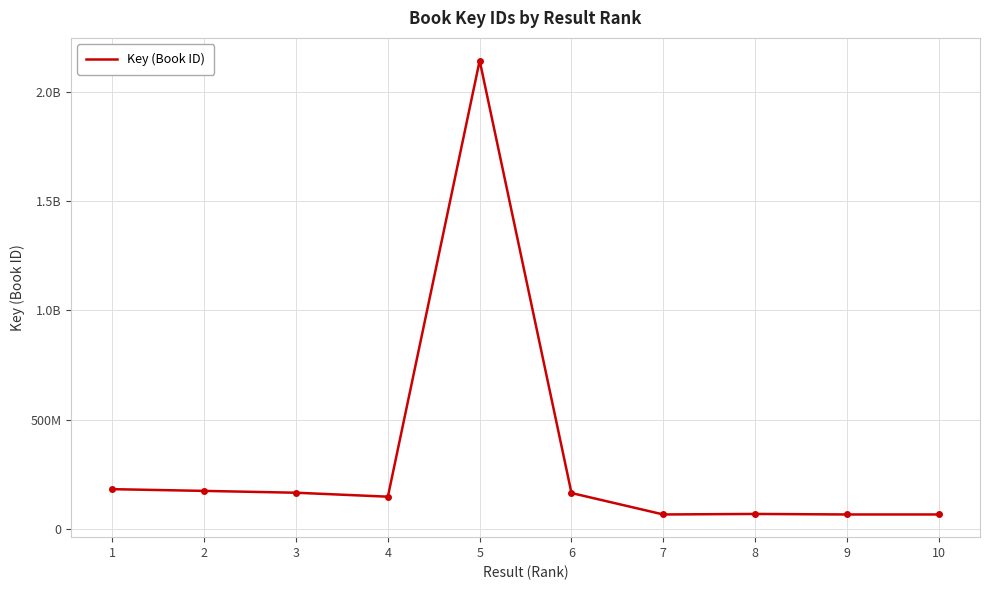

What is the sum of all values?

3254115325